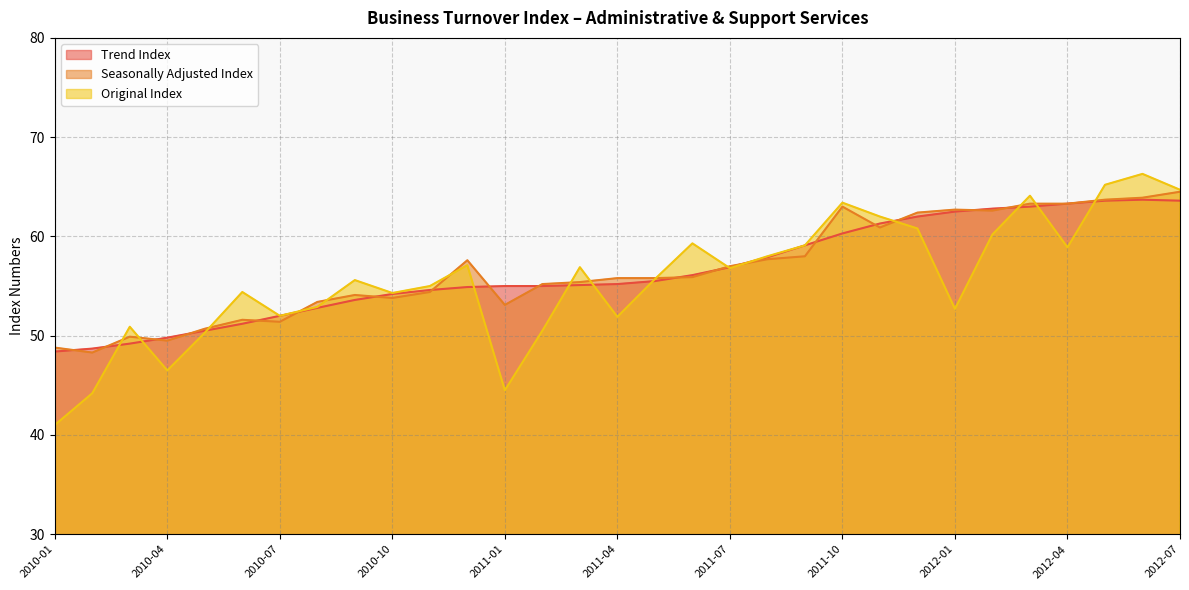

How many data points in Trend Index are less than 55?

12